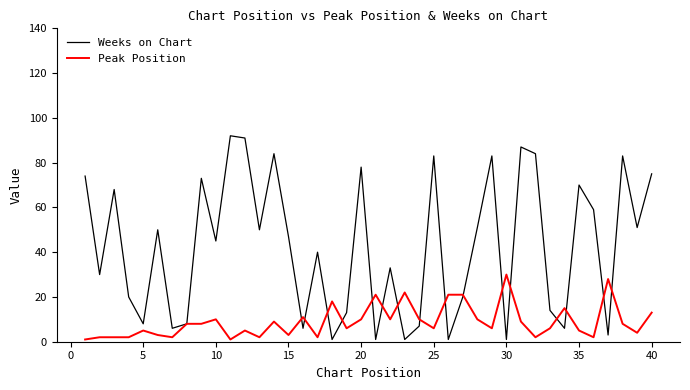

Rank the series by their maximum value, from lowest to highest.

Peak Position, Weeks on Chart